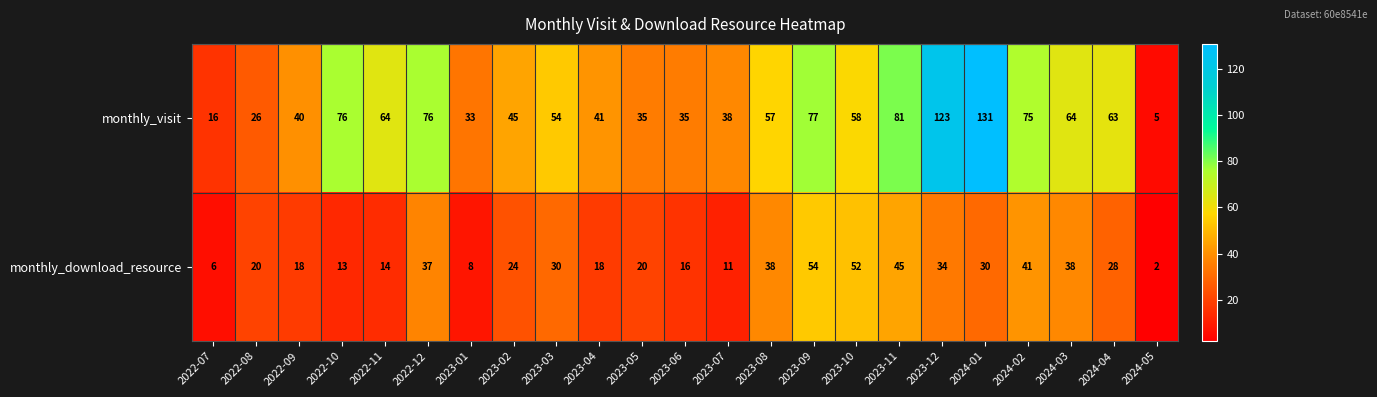

Which series has the largest total across all categories?

monthly_visit